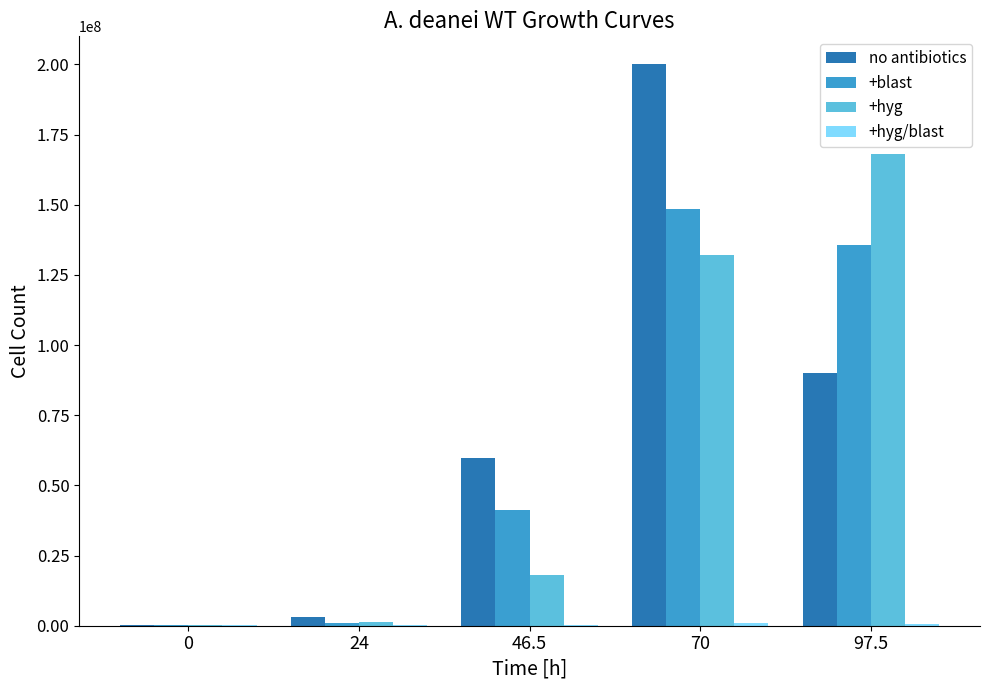

Count the number of categories in the chart.

5